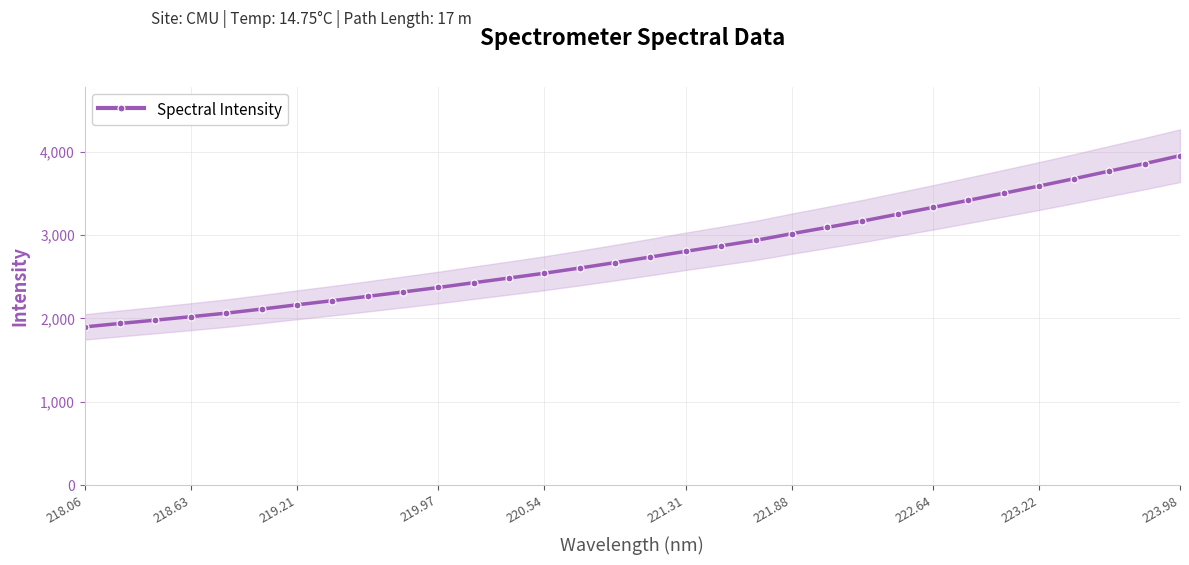

What is the average value?

2783.1